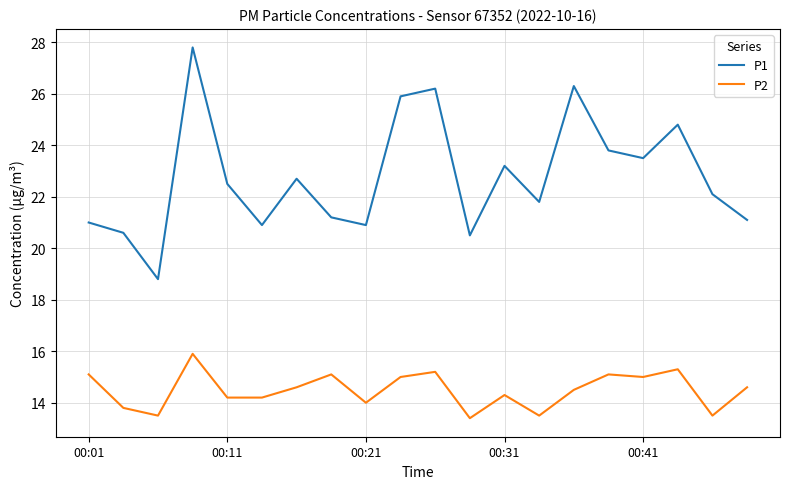

True or false: P2 and P1 intersect in this chart.

False